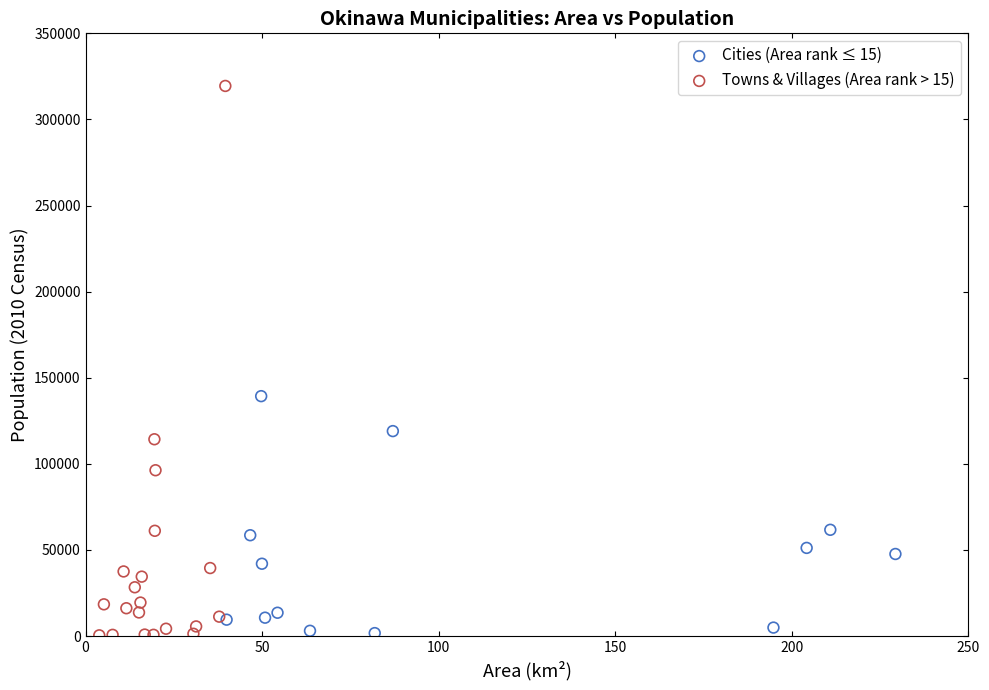

Which series contains the highest Y value?

Towns & Villages (Area rank > 15)